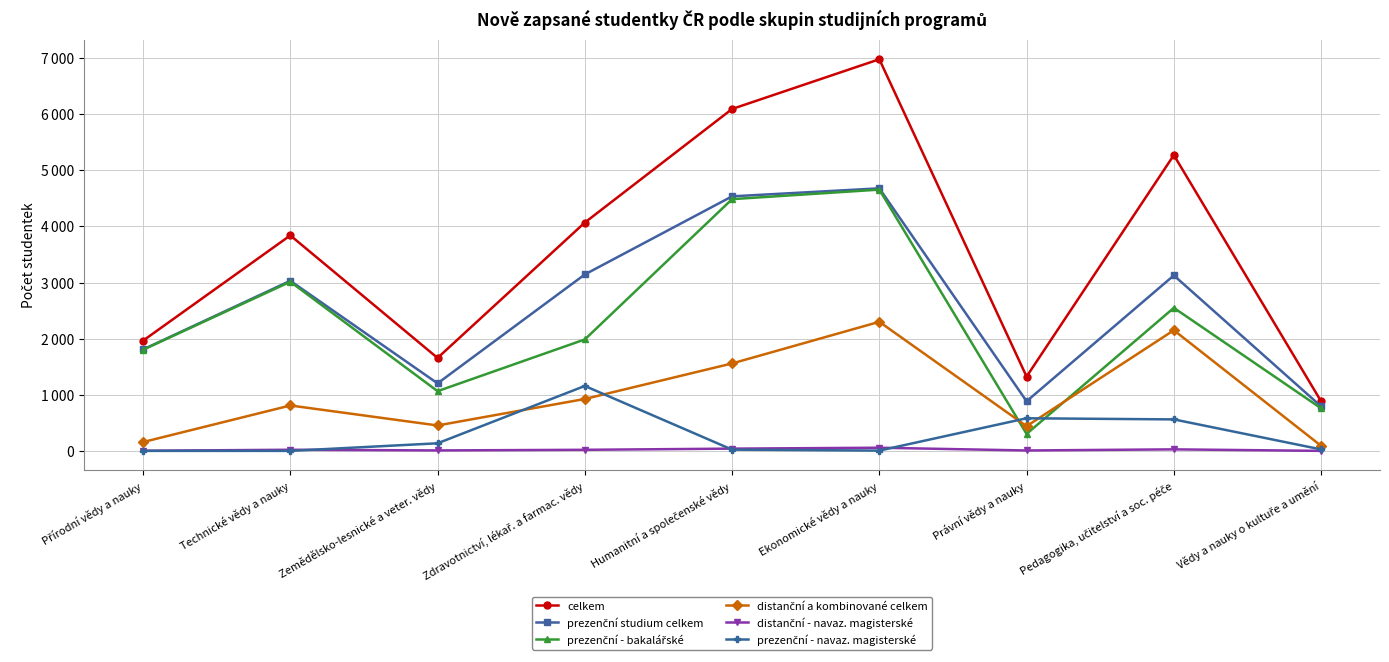

Does the chart have visible grid lines?

Yes